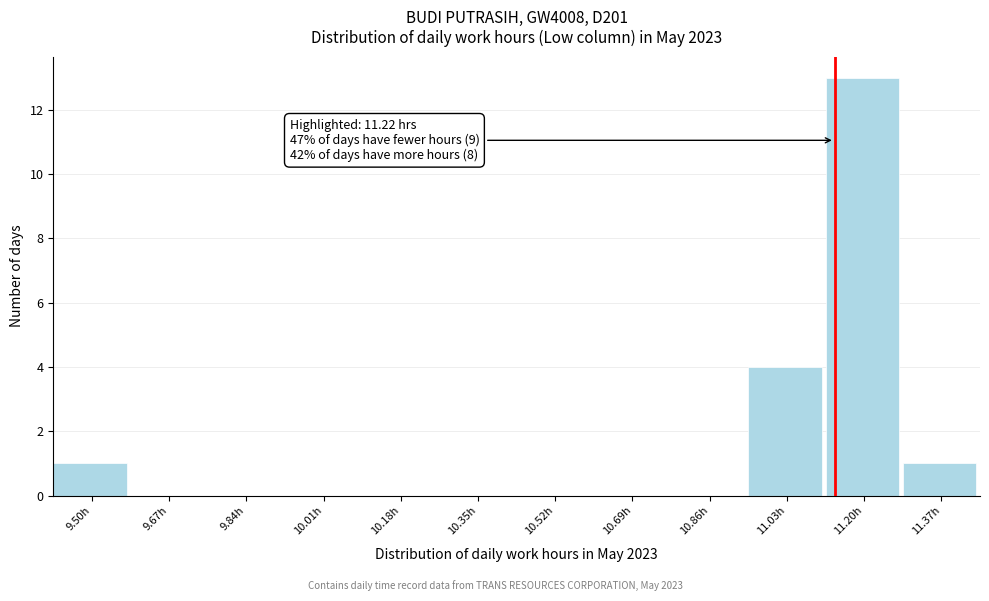

Reading left to right, extract all data points from this chart.

9.50h=1	9.67h=0	9.84h=0	10.01h=0	10.18h=0	10.35h=0	10.52h=0	10.69h=0	10.86h=0	11.03h=4	11.20h=13	11.37h=1